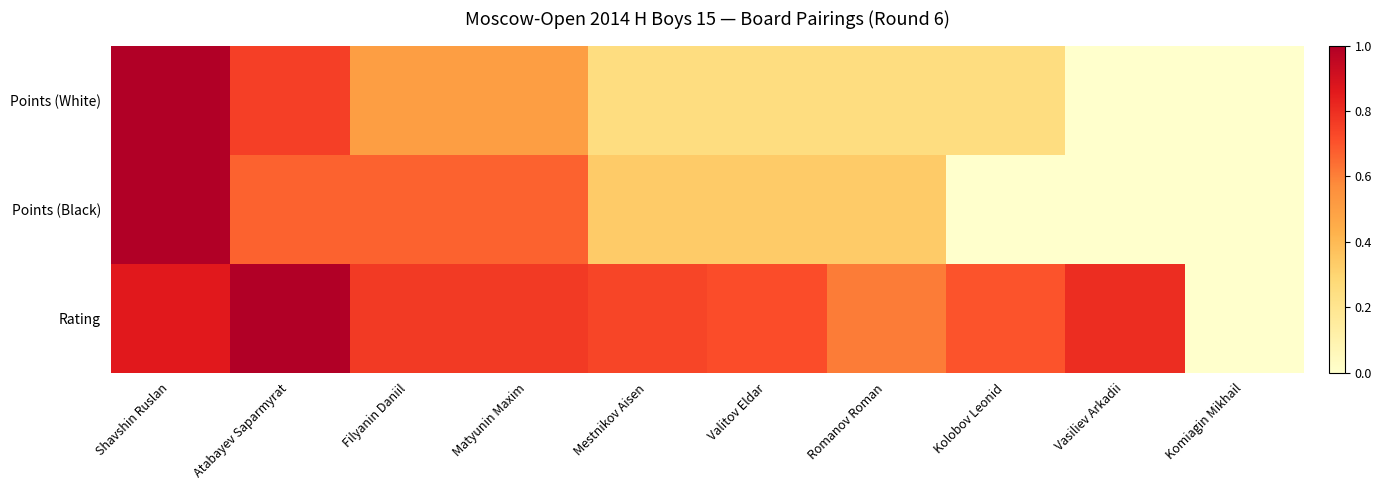

Reading left to right, what are all the values shown in this chart?

Points (White): Shavshin Ruslan=1.0	Atabayev Saparmyrat=0.8	Filyanin Daniil=0.5	Matyunin Maxim=0.5	Mestnikov Aisen=0.2	Valitov Eldar=0.2	Romanov Roman=0.2	Kolobov Leonid=0.2	Vasiliev Arkadii=0.0	Komiagin Mikhail=0.0
Points (Black): Shavshin Ruslan=1.0	Atabayev Saparmyrat=0.7	Filyanin Daniil=0.7	Matyunin Maxim=0.7	Mestnikov Aisen=0.3	Valitov Eldar=0.3	Romanov Roman=0.3	Kolobov Leonid=0.0	Vasiliev Arkadii=0.0	Komiagin Mikhail=0.0
Rating: Shavshin Ruslan=0.9	Atabayev Saparmyrat=1.0	Filyanin Daniil=0.8	Matyunin Maxim=0.8	Mestnikov Aisen=0.7	Valitov Eldar=0.7	Romanov Roman=0.6	Kolobov Leonid=0.7	Vasiliev Arkadii=0.8	Komiagin Mikhail=0.0